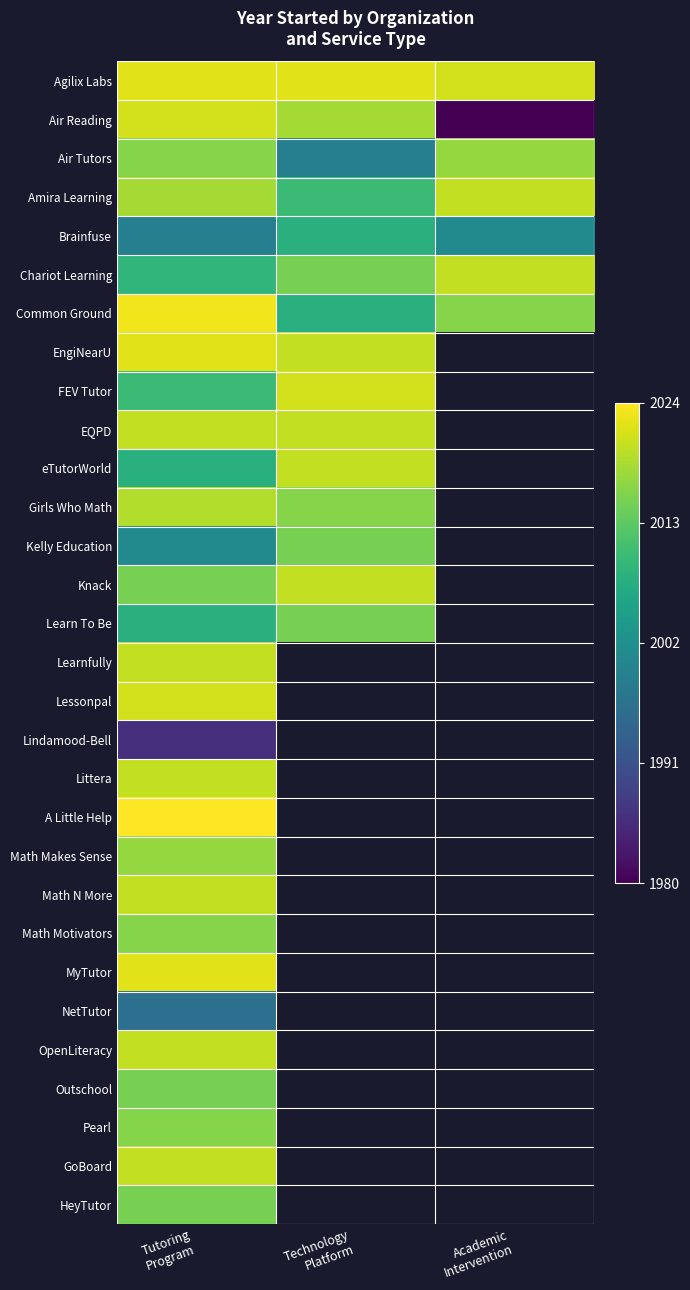

Which series has the largest range (max minus min)?

Air Reading